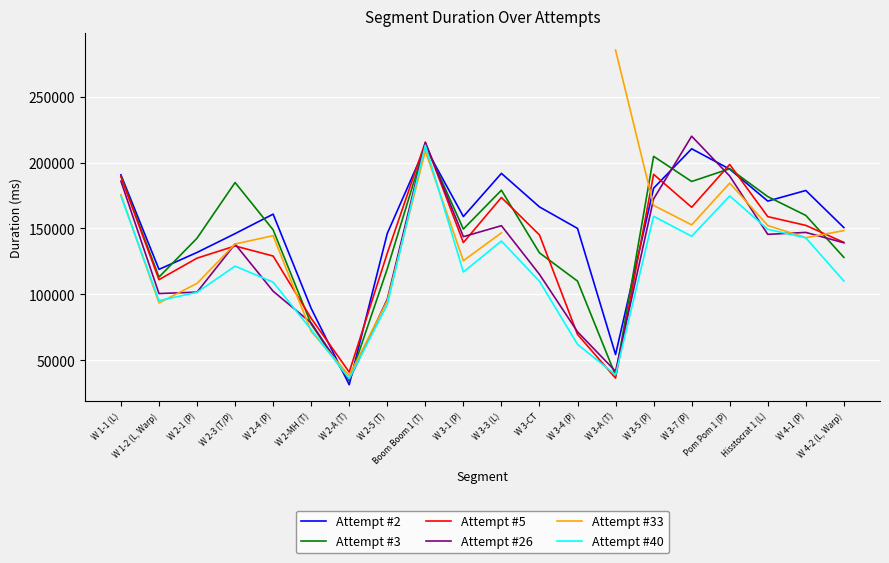

What is the value of the Attempt #2 point at the 19th from the left?

178805.0